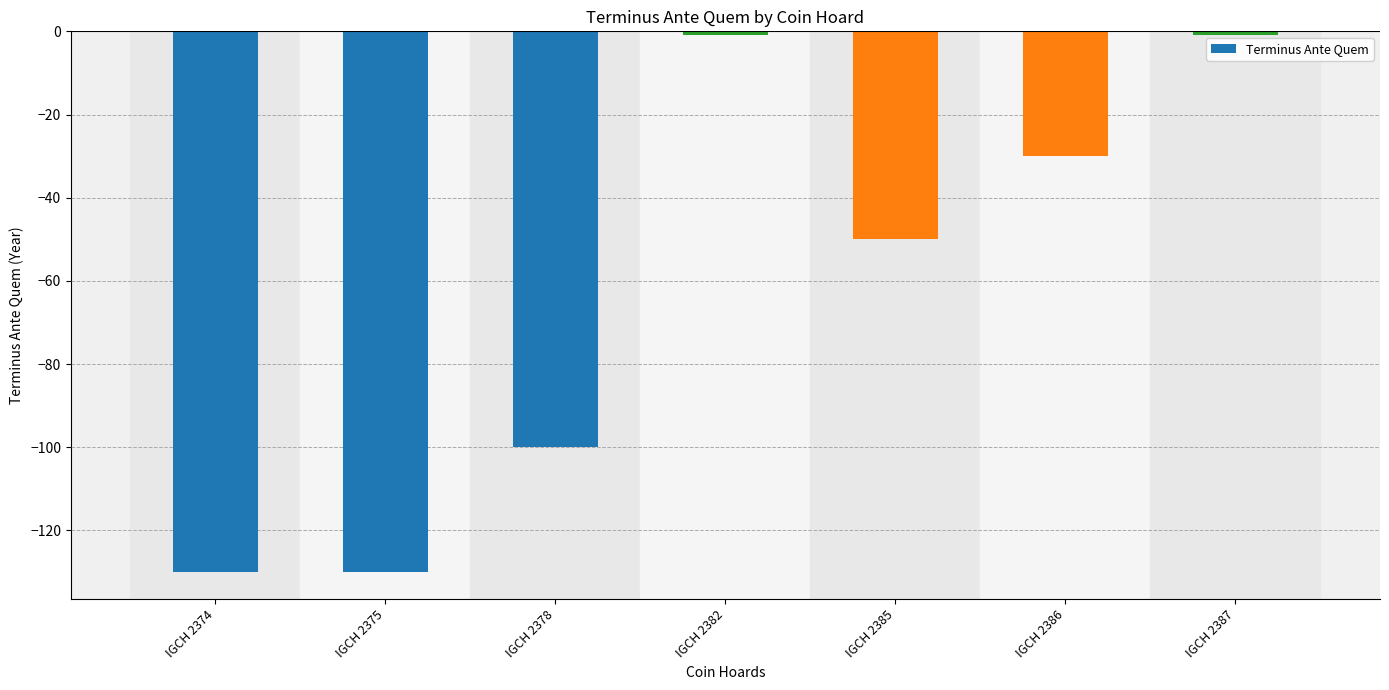

What is the value of the 3rd bar from the left?

-100